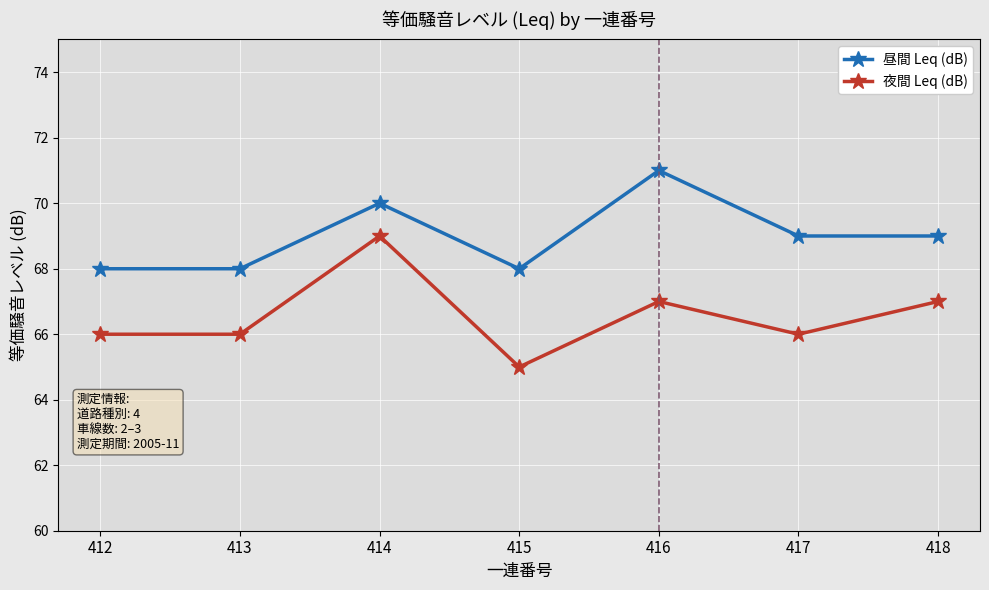

True or false: 昼間 Leq (dB) and 夜間 Leq (dB) intersect in this chart.

False